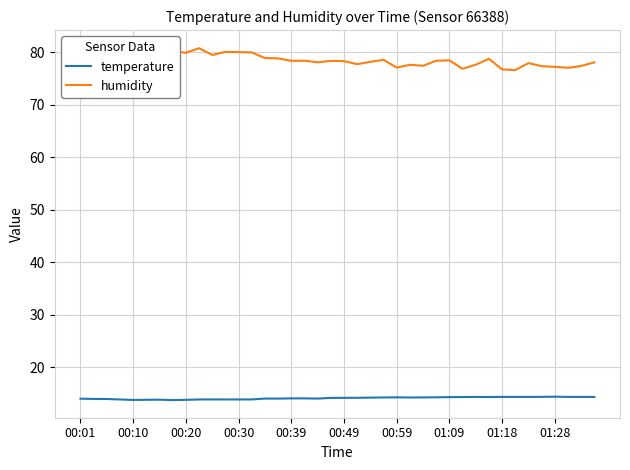

True or false: temperature and humidity cross at least once.

False